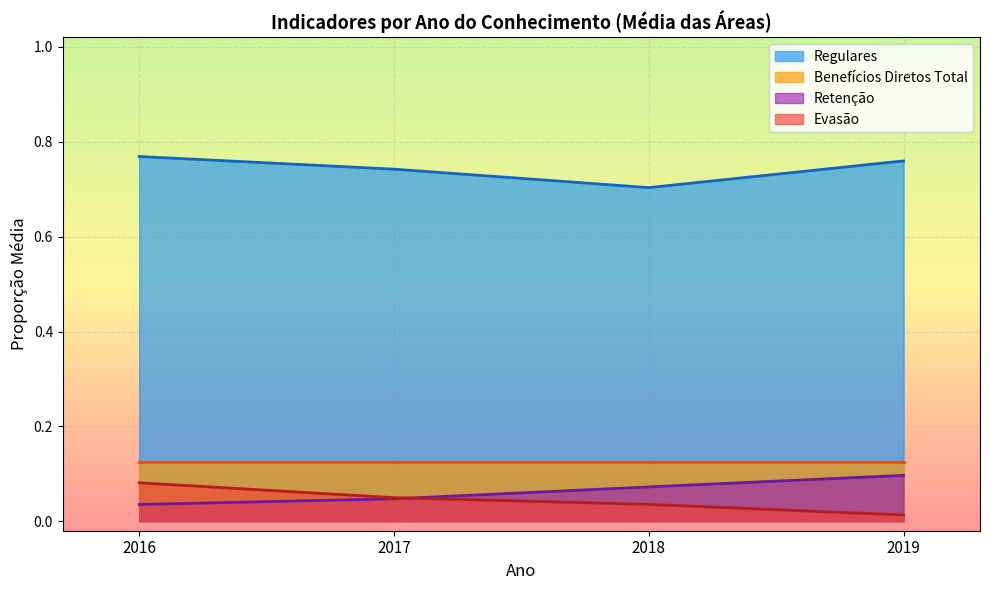

Which series has the widest spread of values?

Evasão